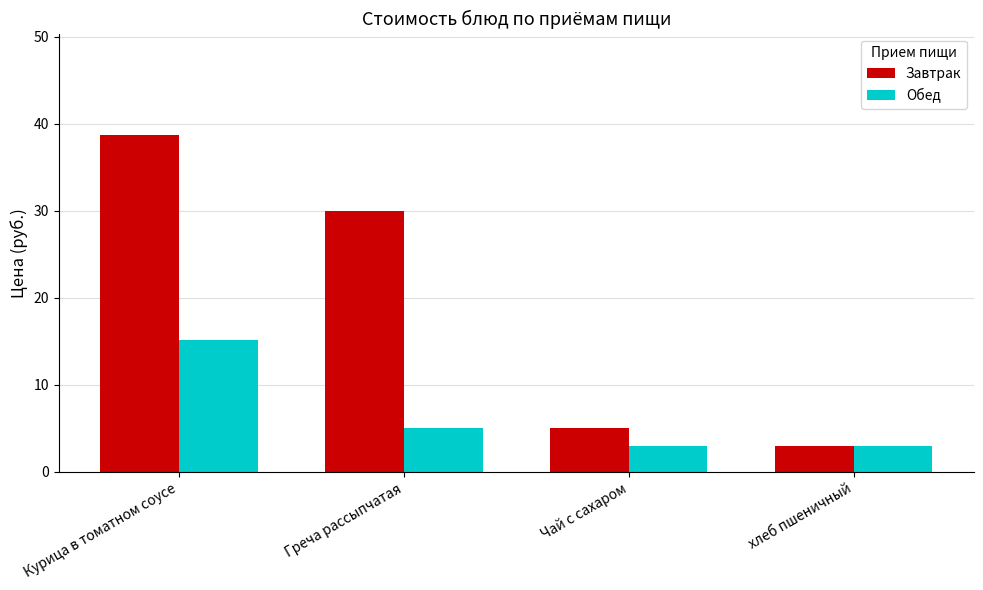

What is the difference between the second highest and minimum values in the Завтрак series?

27.0